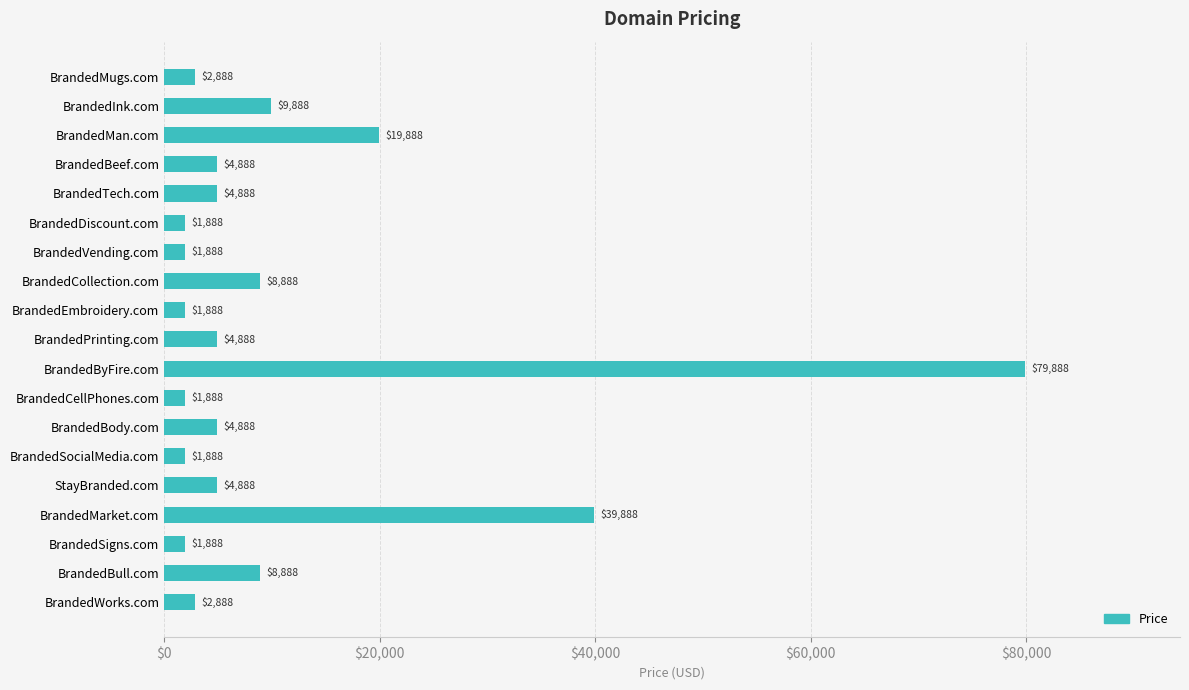

What is the minimum value shown in the chart?

1888